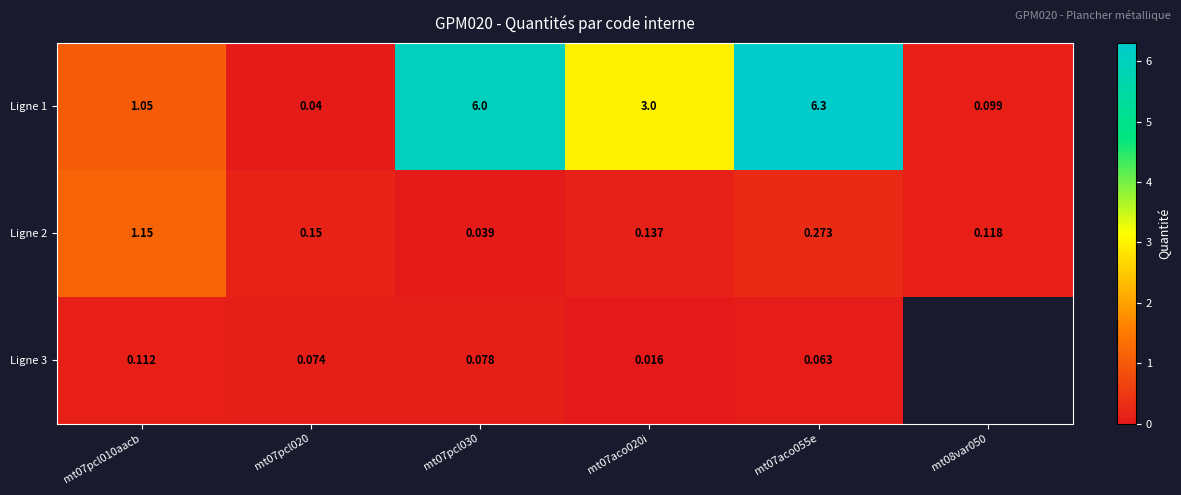

List the labels in order of Ligne 1 value, smallest first.

mt07pcl020, mt08var050, mt07pcl010aacb, mt07aco020i, mt07pcl030, mt07aco055e